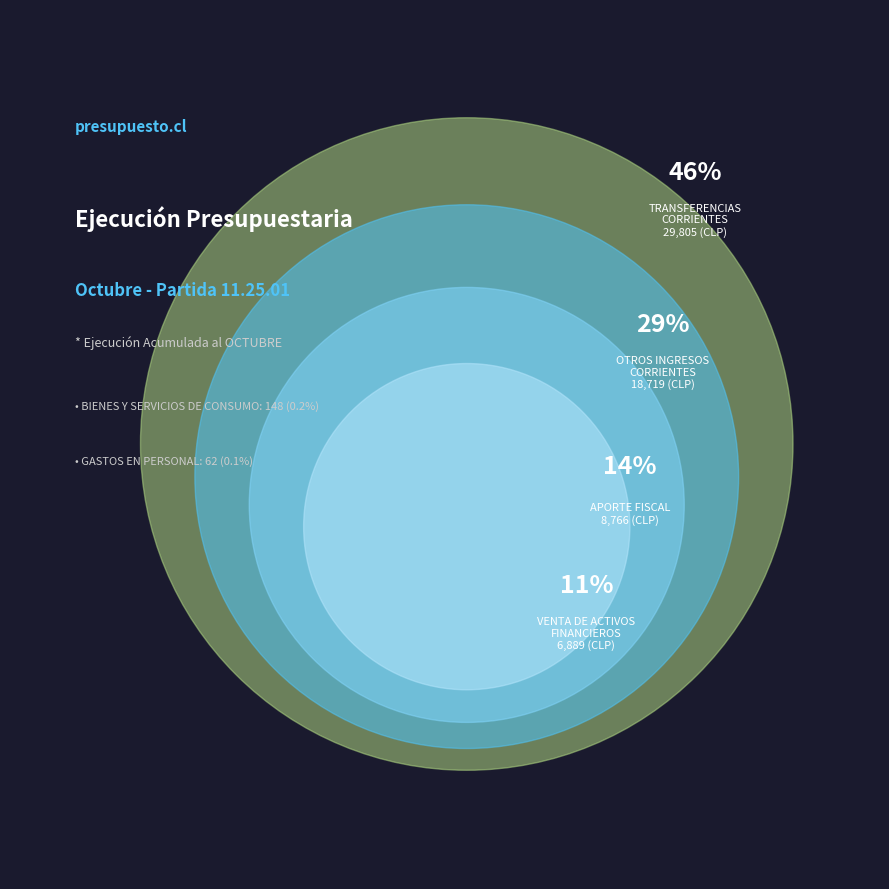

To the nearest percent, what portion does OTROS INGRESOS
CORRIENTES represent?

29%